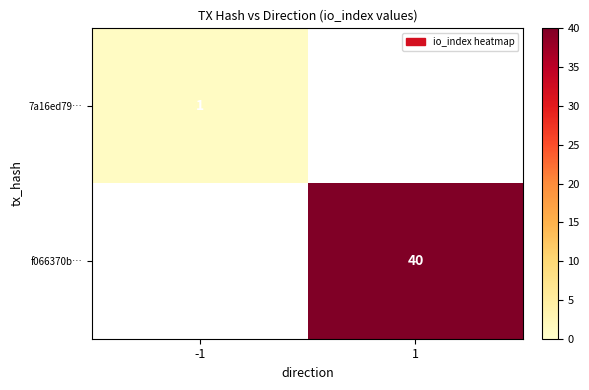

Is it true that 7a16ed79… equals 2 at -1?

False